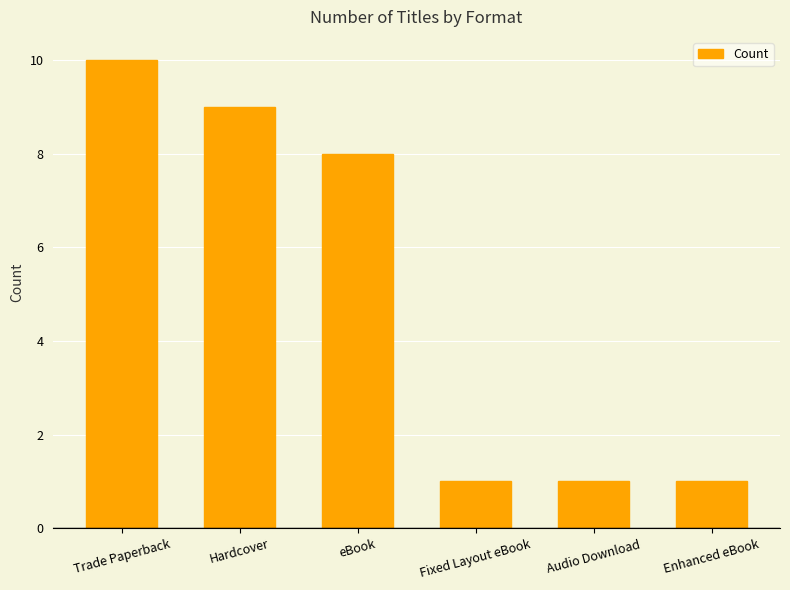

Where is the data nearest to the value 5?

eBook